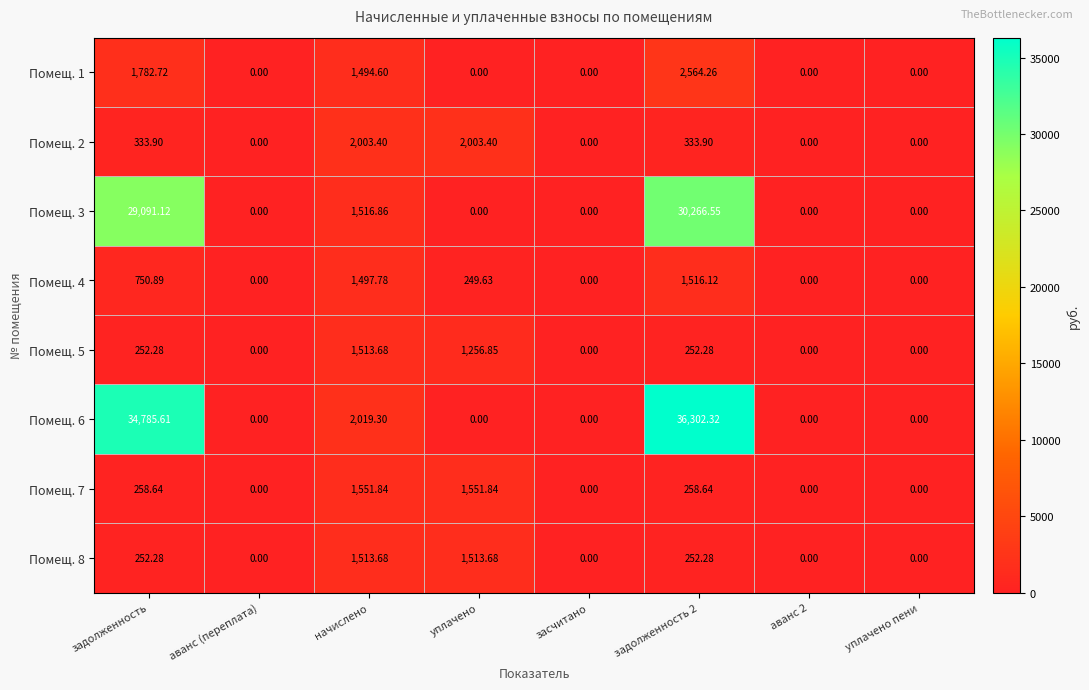

Is the value of Помещ. 7 at начислено greater than the value of Помещ. 1 at засчитано?

Yes